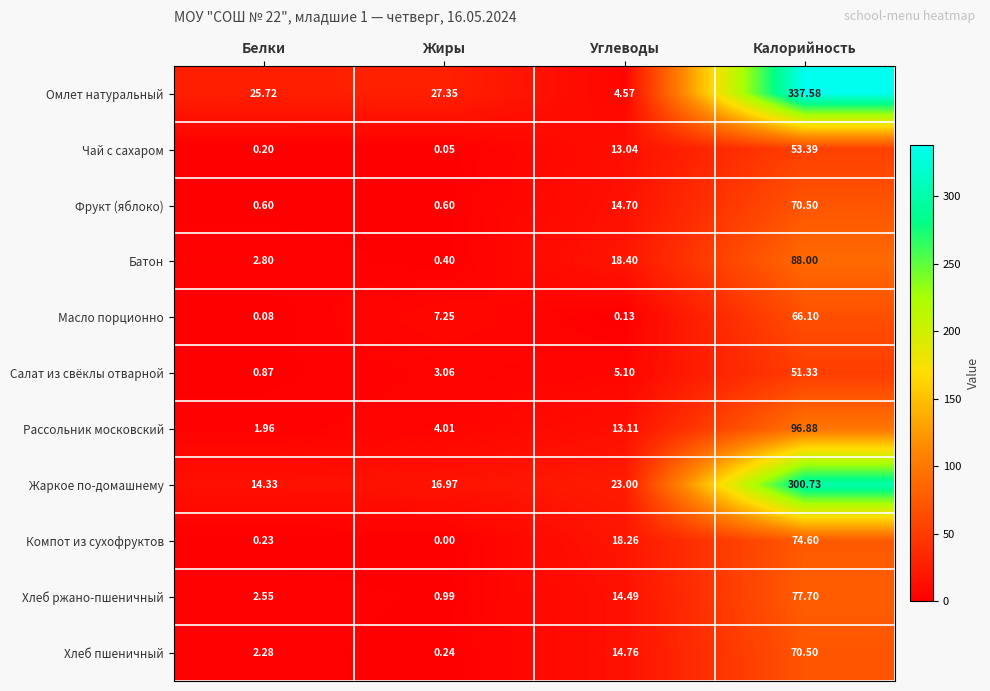

At which label does Рассольник московский reach its minimum?

Белки